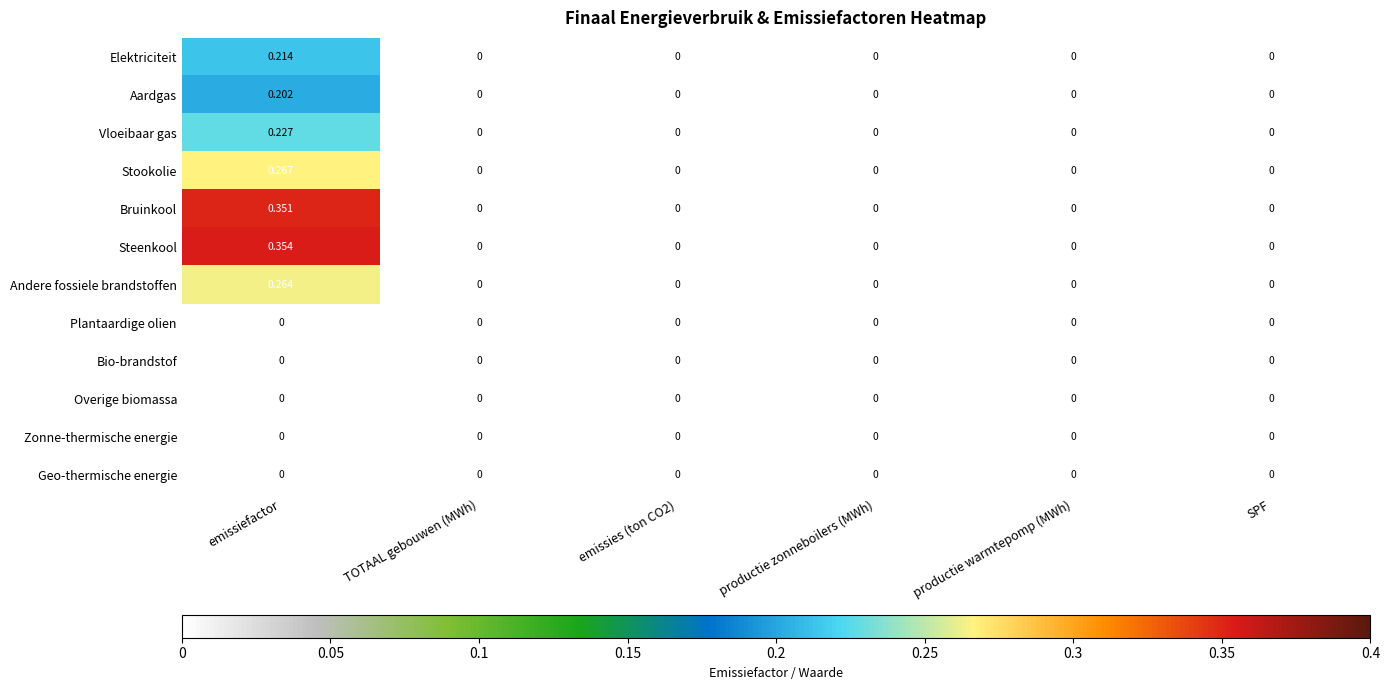

Which series has the largest range (max minus min)?

Steenkool